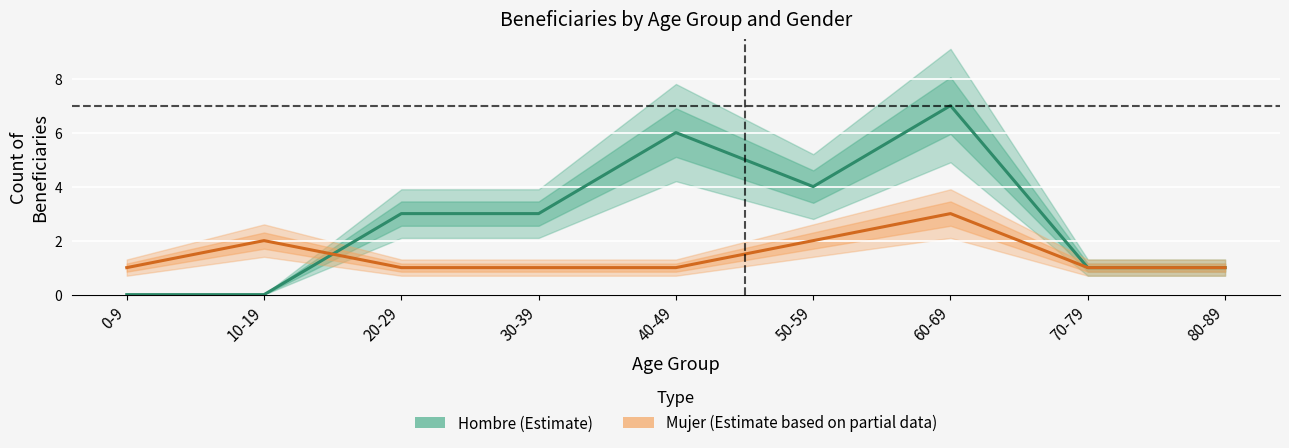

How many lines are shown in the chart?

2